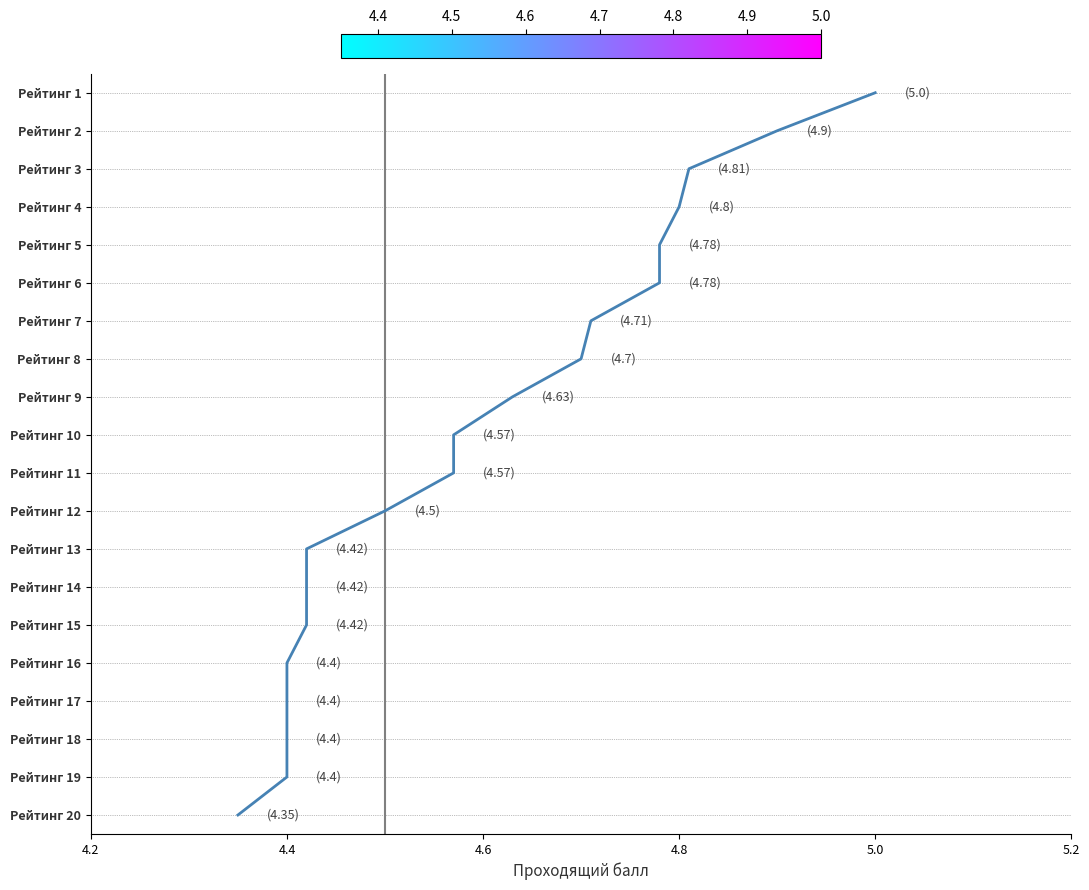

True or false: the data shows 14 at 8.

False